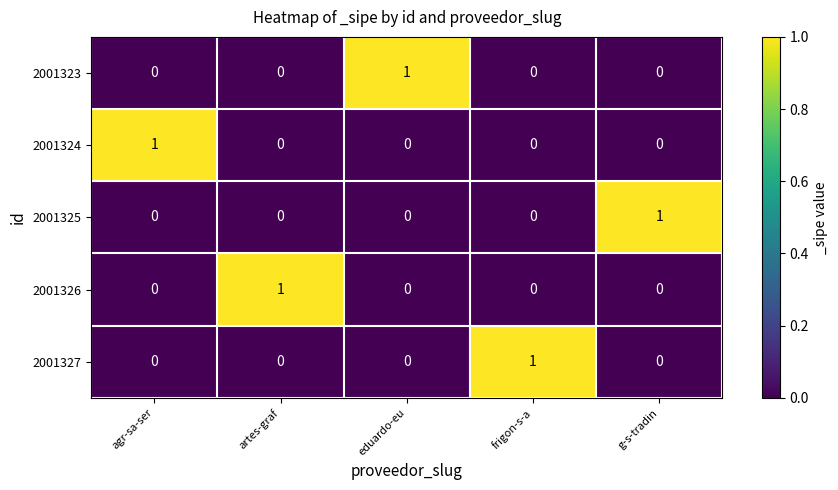

True or false: 2001326 has a value of 2 at artes-graf.

False